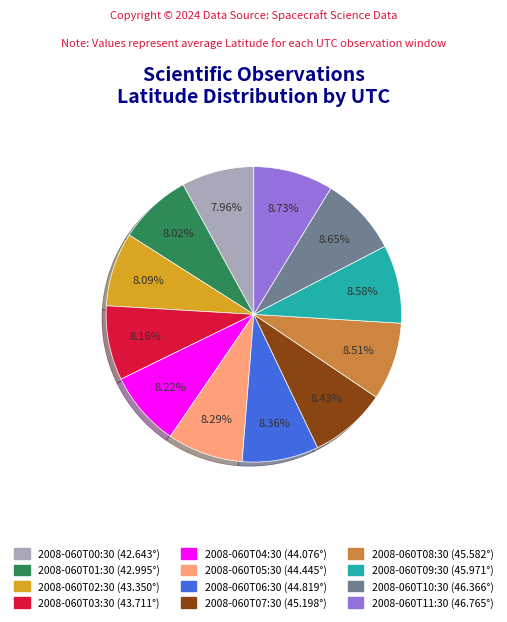

How many slices are in this pie chart?

12